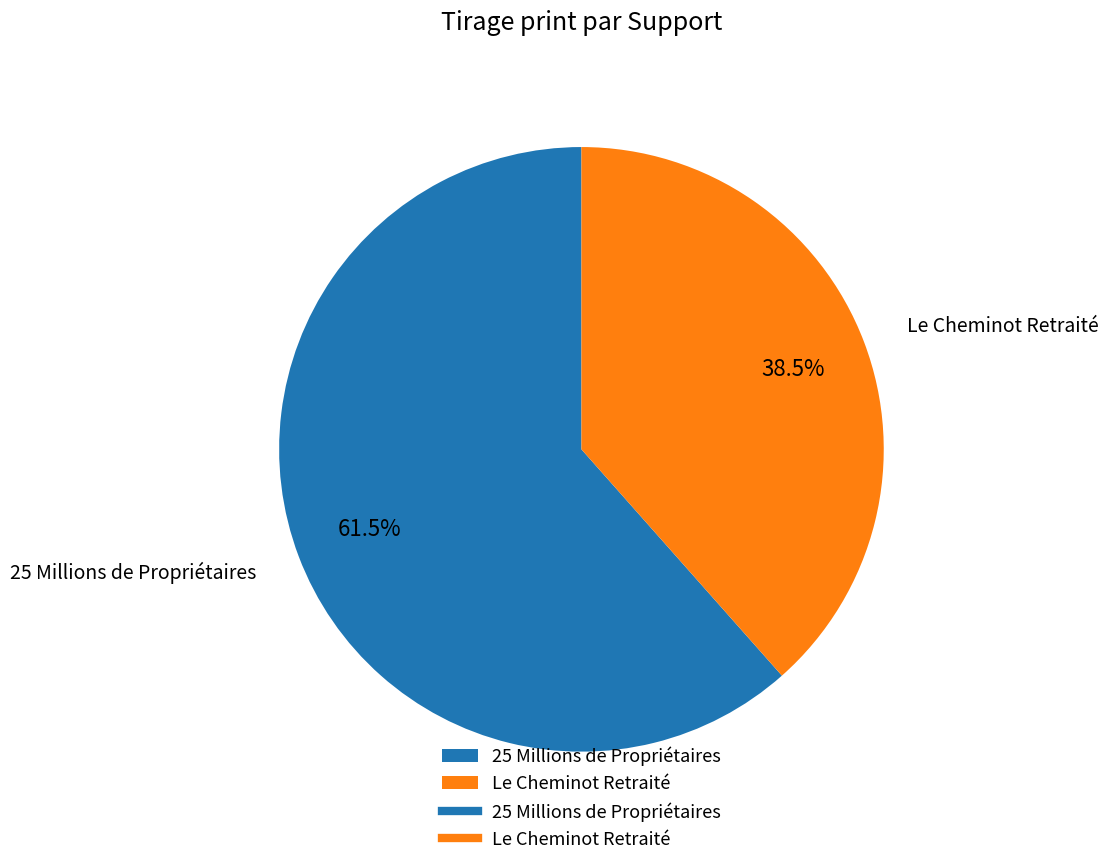

Which category has the smallest portion of the pie?

Le Cheminot Retraité